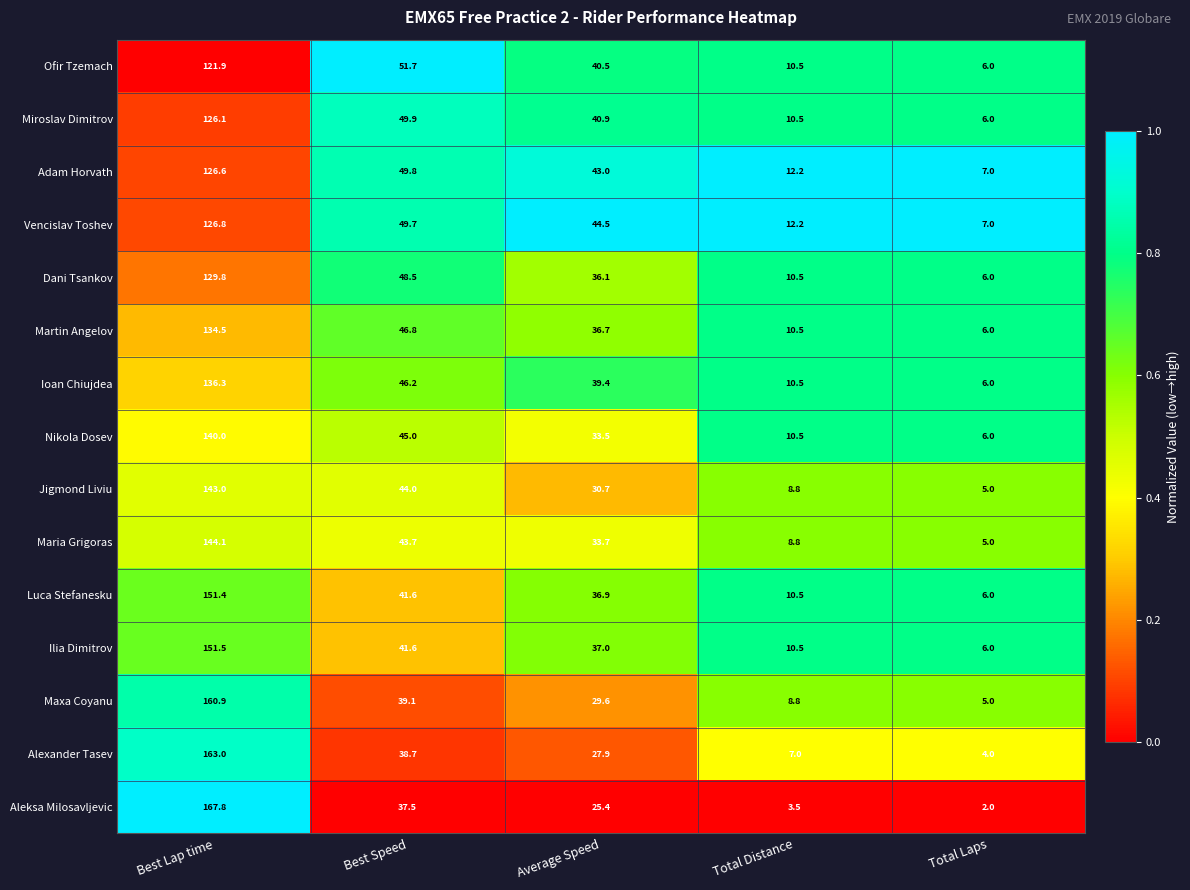

List the series in order of their peak value, highest first.

Aleksa Milosavljevic, Alexander Tasev, Maxa Coyanu, Ilia Dimitrov, Luca Stefanesku, Maria Grigoras, Jigmond Liviu, Nikola Dosev, Ioan Chiujdea, Martin Angelov, Dani Tsankov, Vencislav Toshev, Adam Horvath, Miroslav Dimitrov, Ofir Tzemach